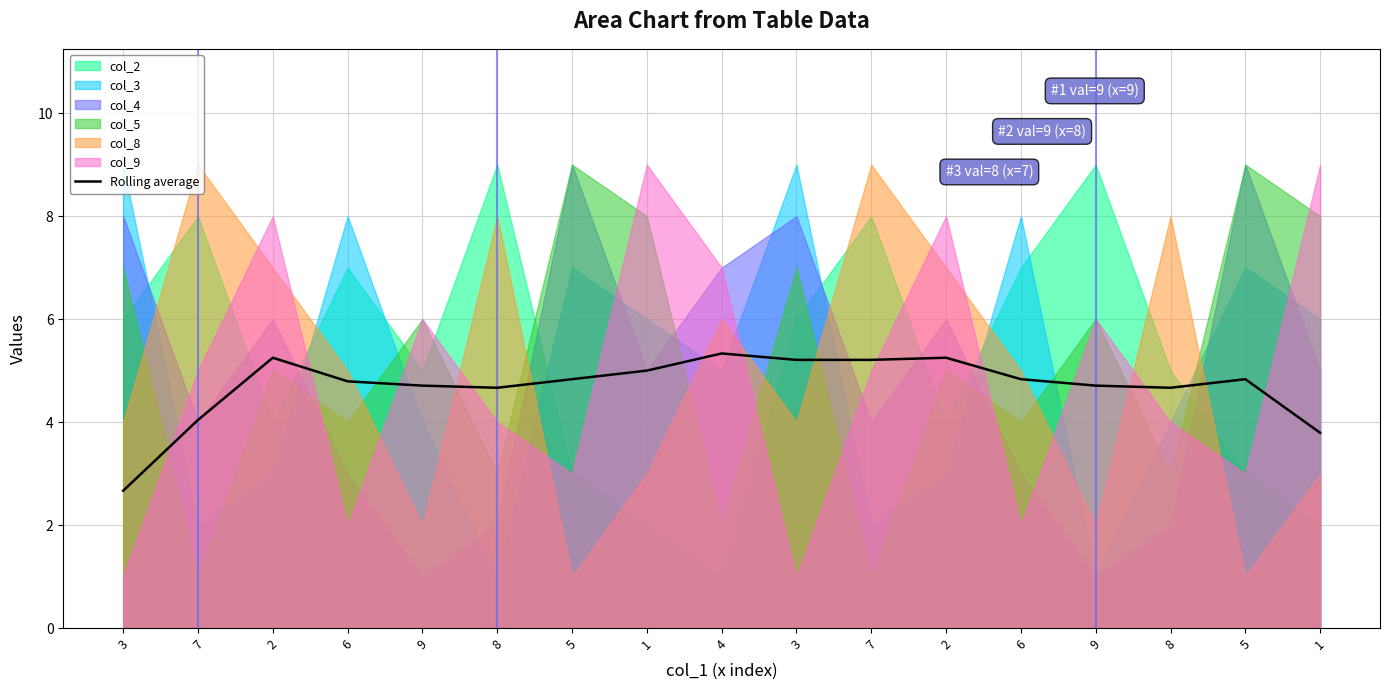

Is it true that the value at 4 is 2.3?

False